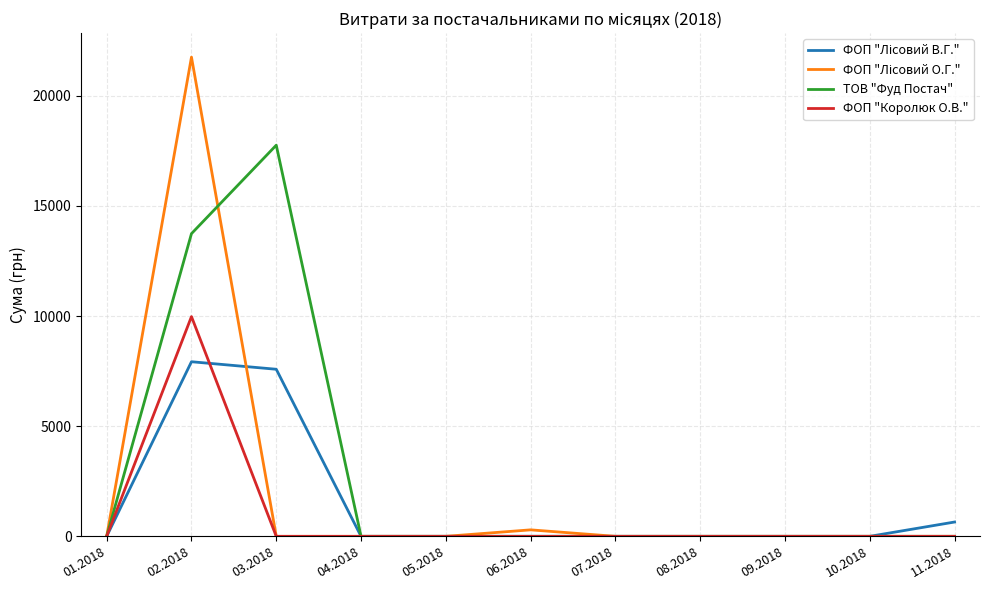

The value of ФОП "Королюк О.В." at 02.2018 is 9978.0. True or false?

True